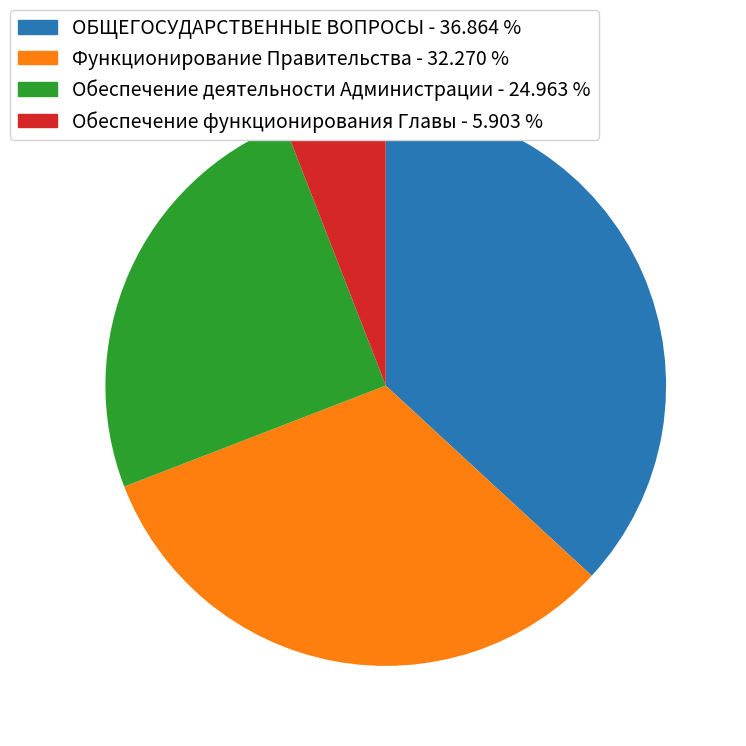

Does Обеспечение деятельности Администрации represent more than half of the total?

No